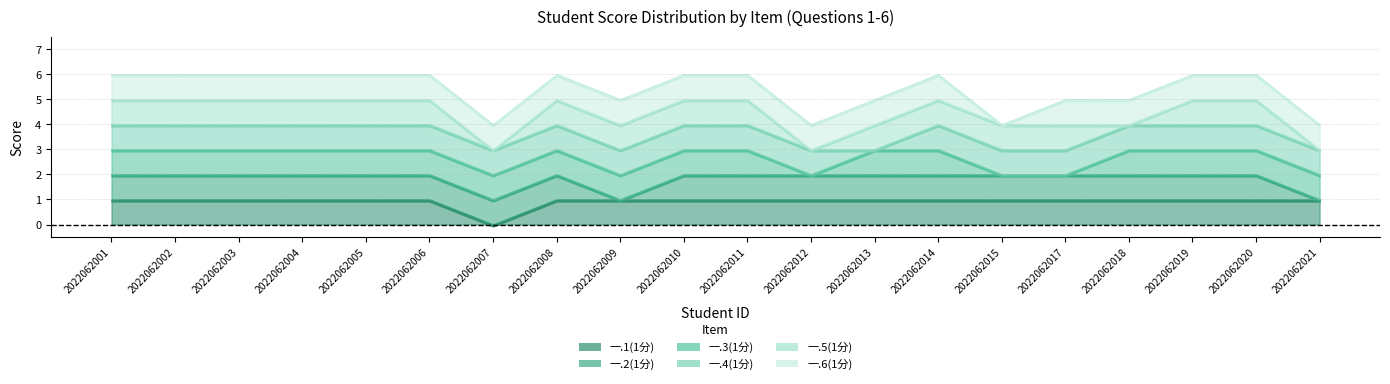

The 一.6(1分) series shows 2 at 2022062002. True or false?

False